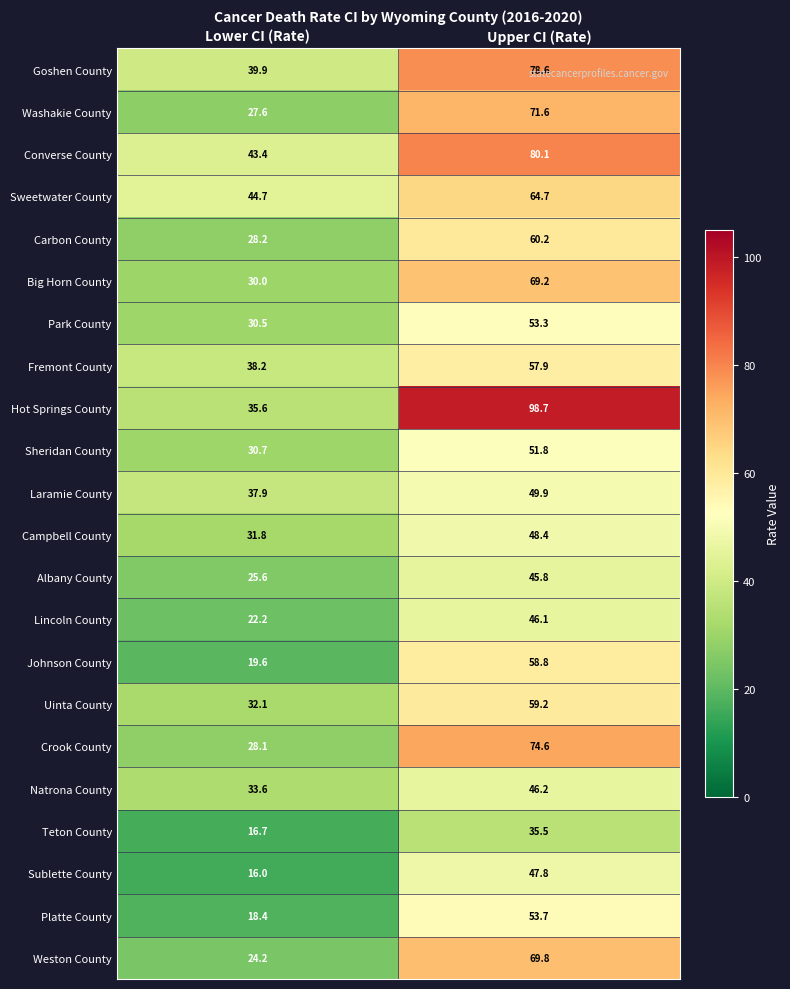

At which category is the sum across all series the highest?

Upper CI (Rate)